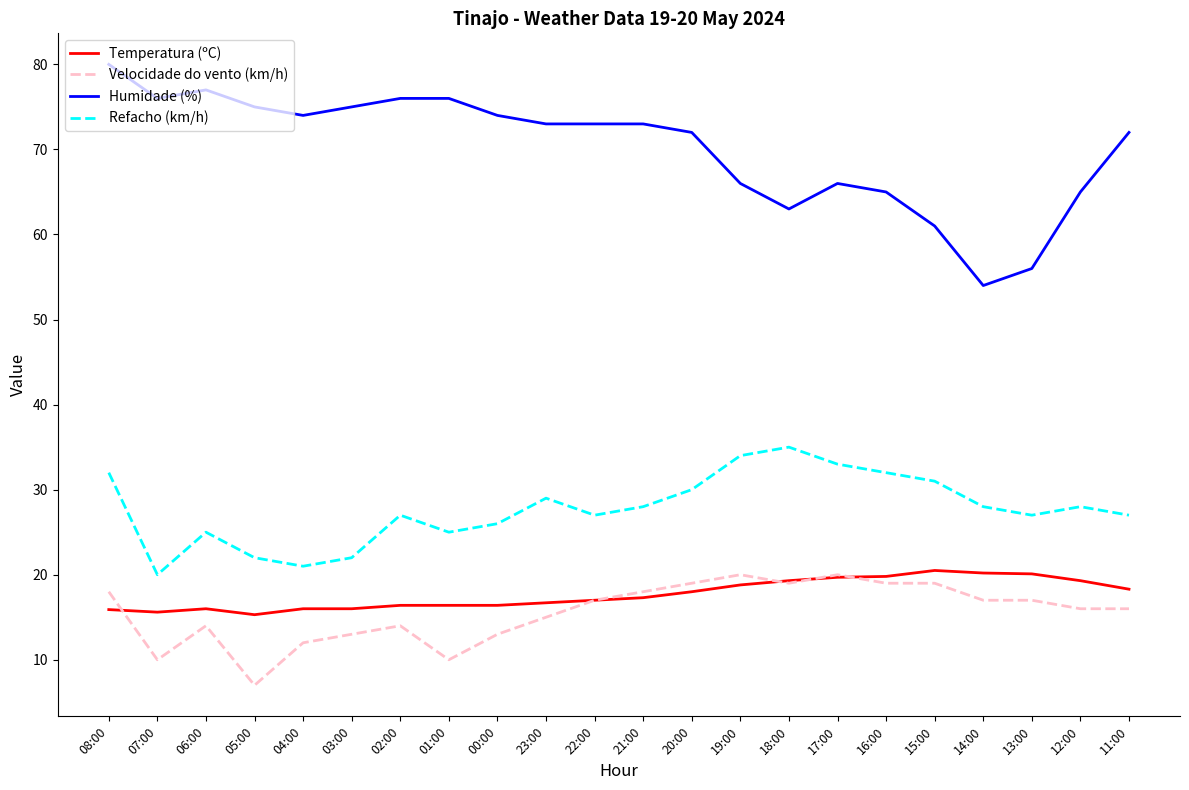

True or false: Refacho (km/h) and Temperatura (ºC) intersect in this chart.

False